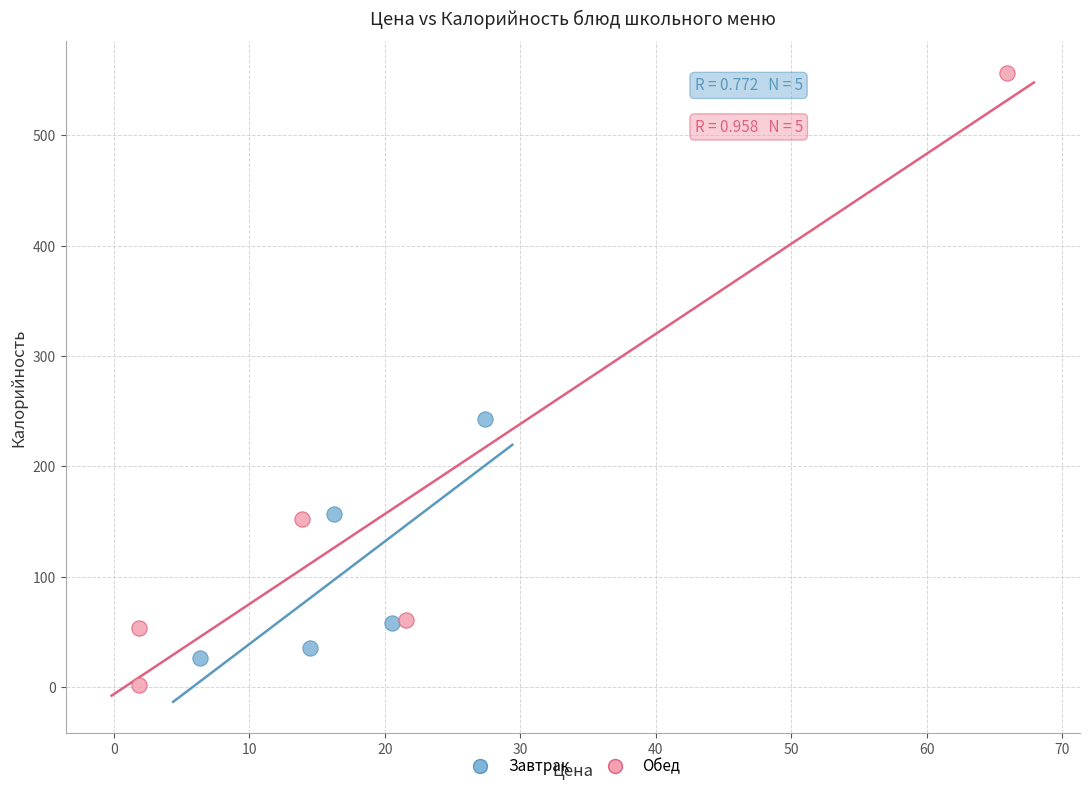

Which series reaches the maximum Y coordinate?

Обед